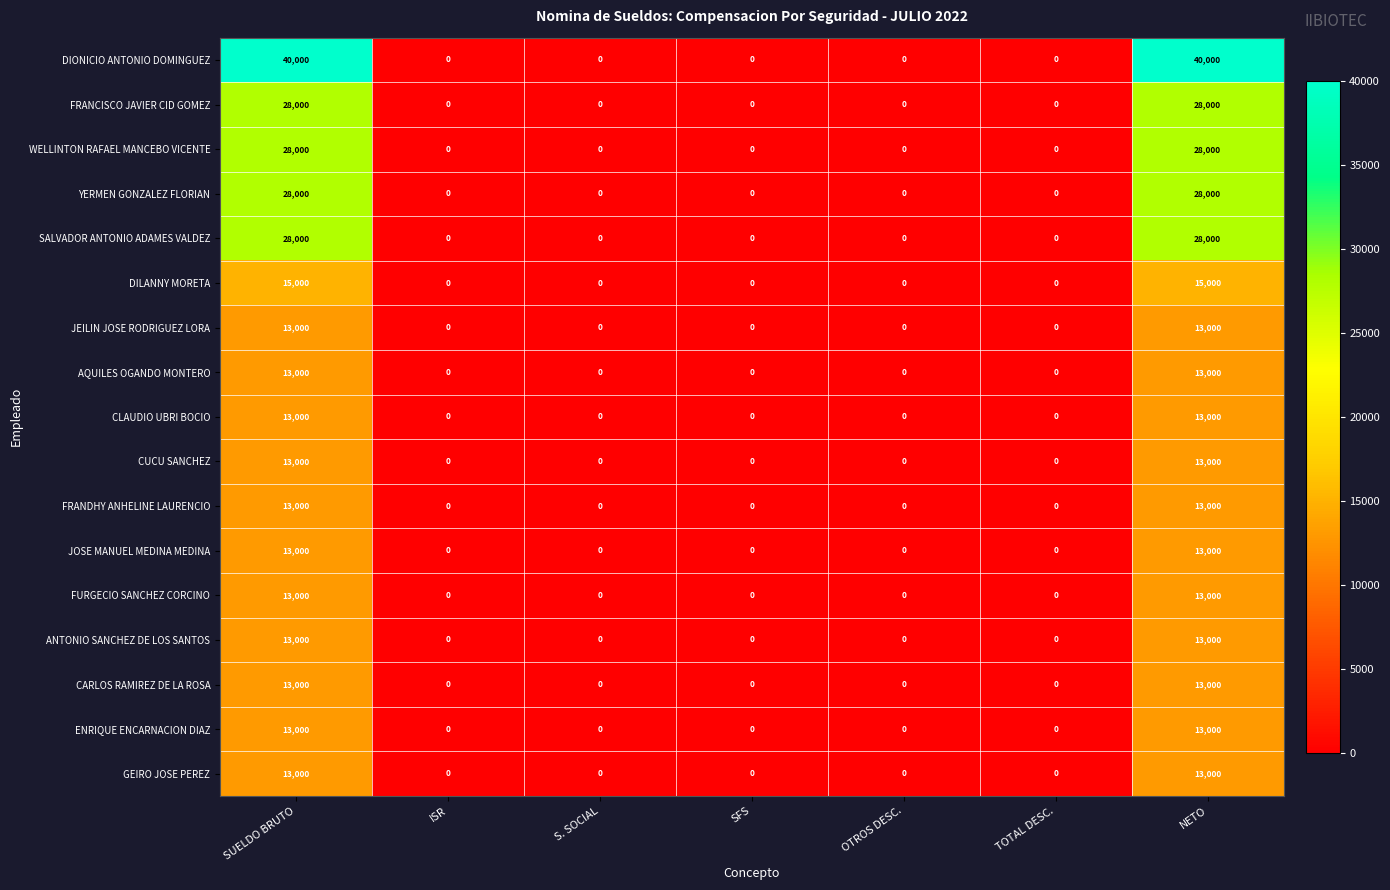

What is the maximum value shown in the chart?

40000